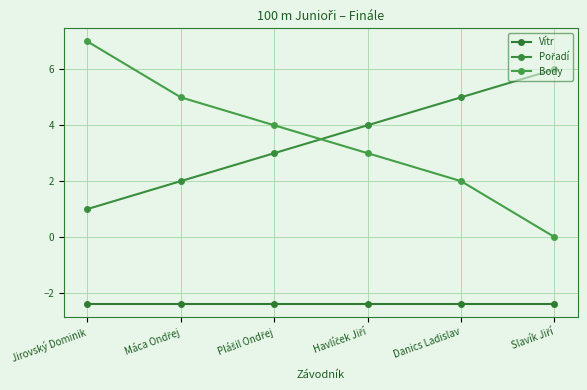

What is the difference between the maximum and minimum values in the Pořadí series?

5.0